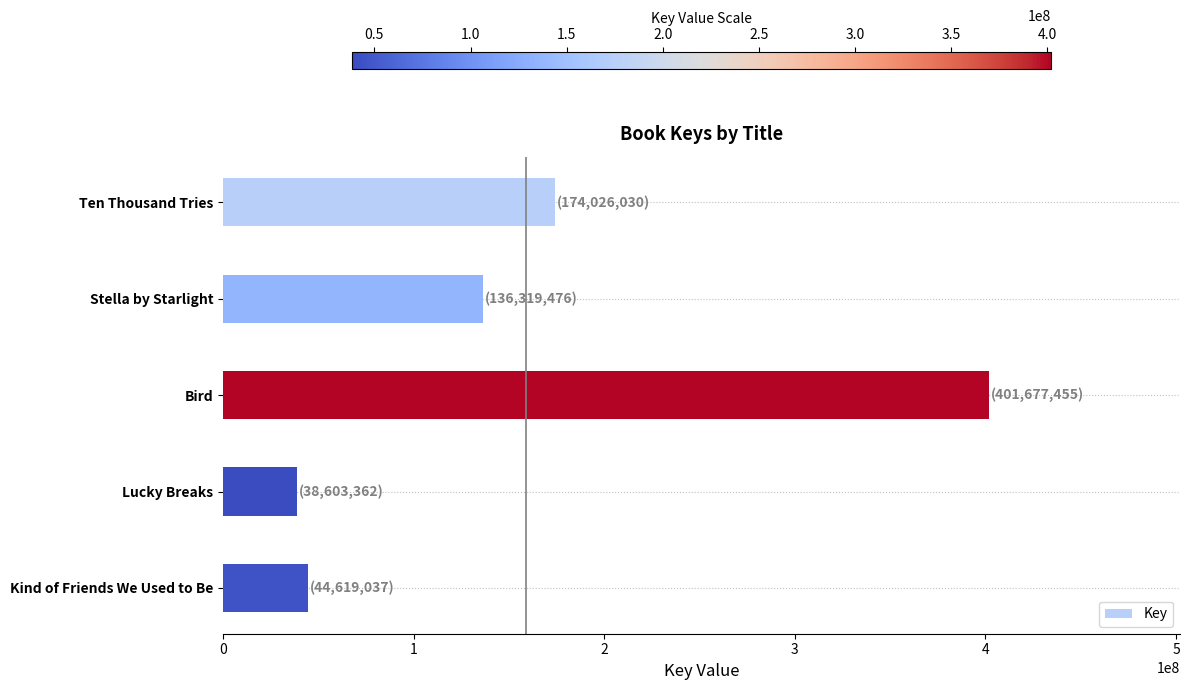

What is the ratio of the value at Bird to the value at Lucky Breaks?

10.4